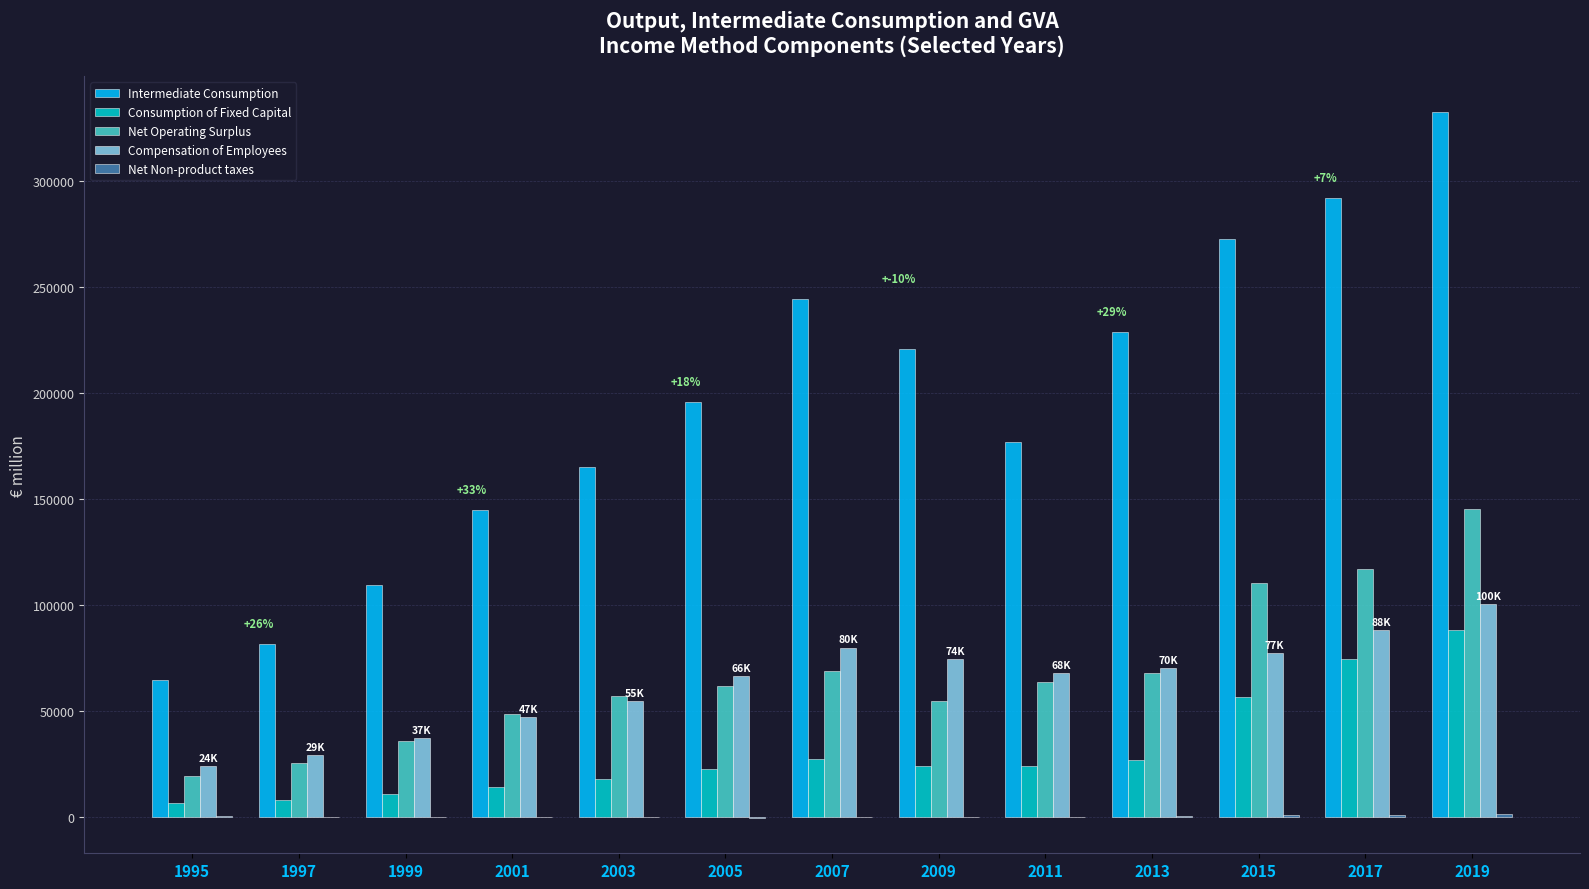

How many groups of bars are there?

13